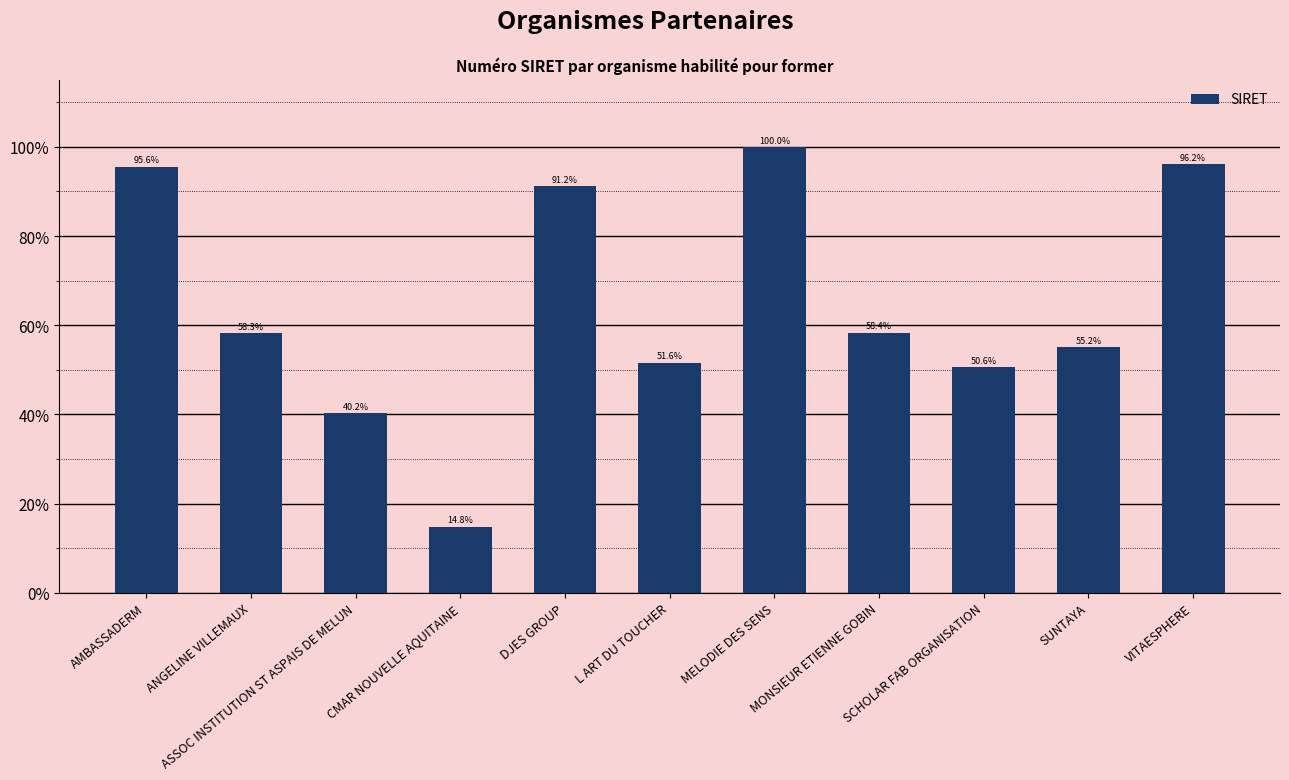

What position from the right is MONSIEUR ETIENNE GOBIN?

4